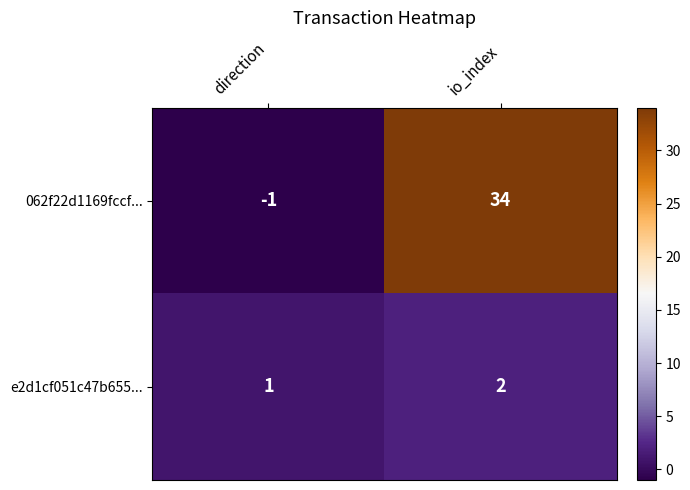

Reading left to right, what are all the values shown in this chart?

062f22d1169fccf...: -1	34
e2d1cf051c47b655...: 1	2